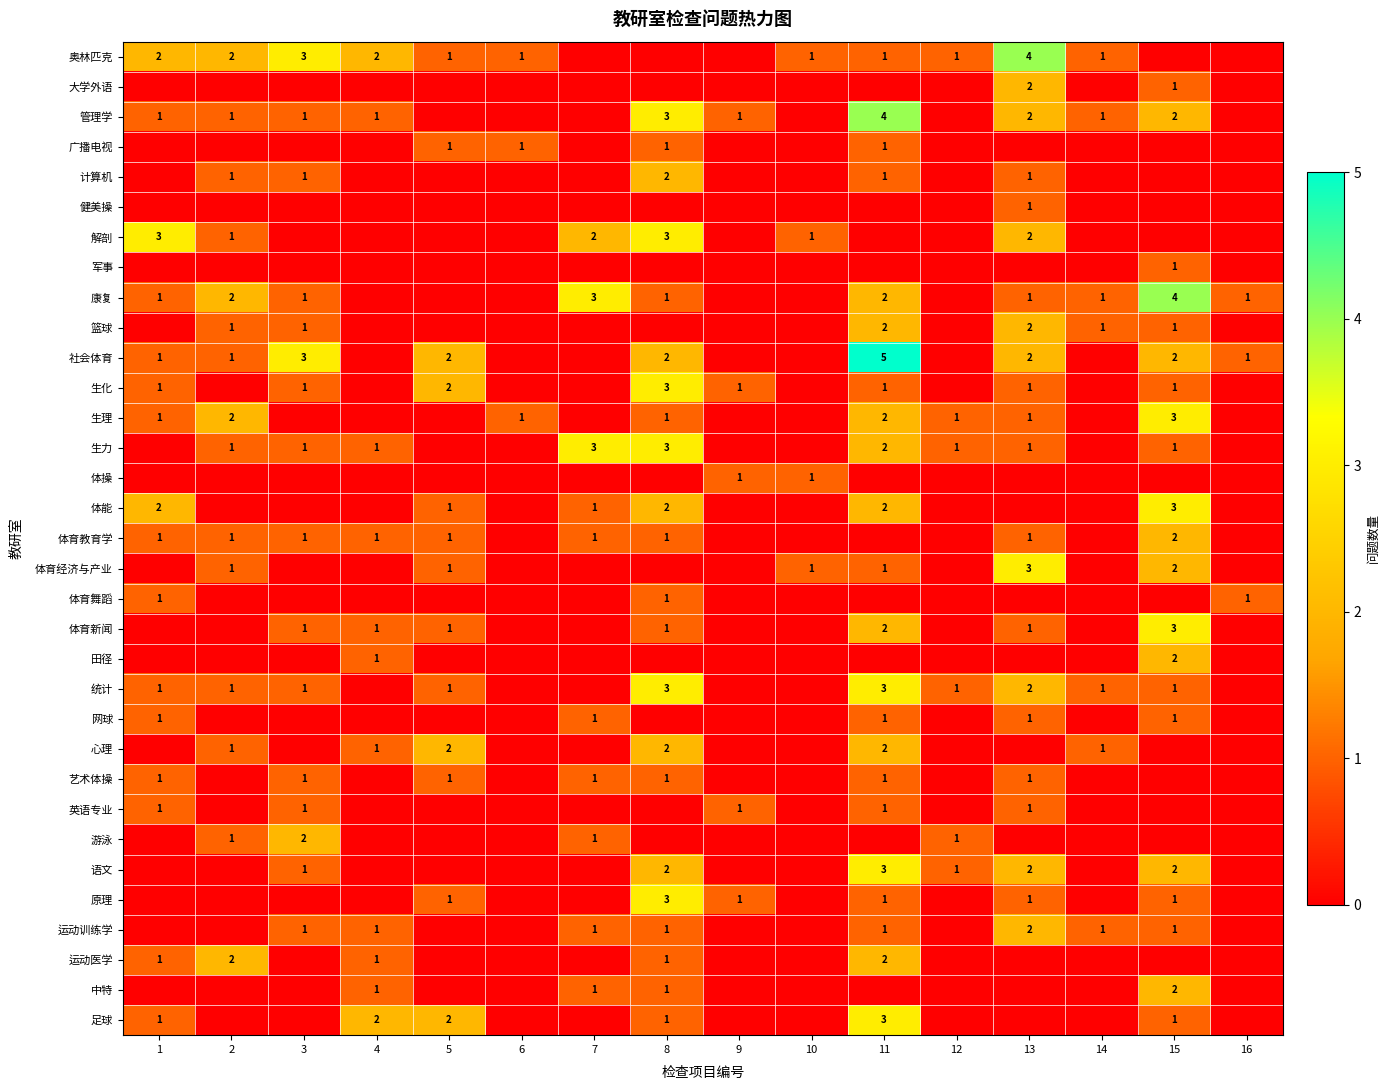

The 解剖 series shows 3 at 1. True or false?

True